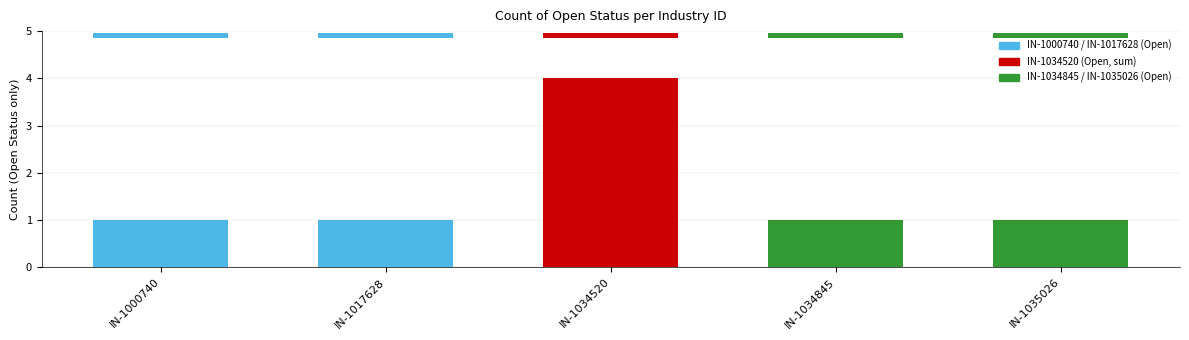

True or false: the data shows 2 at IN-1000740.

False